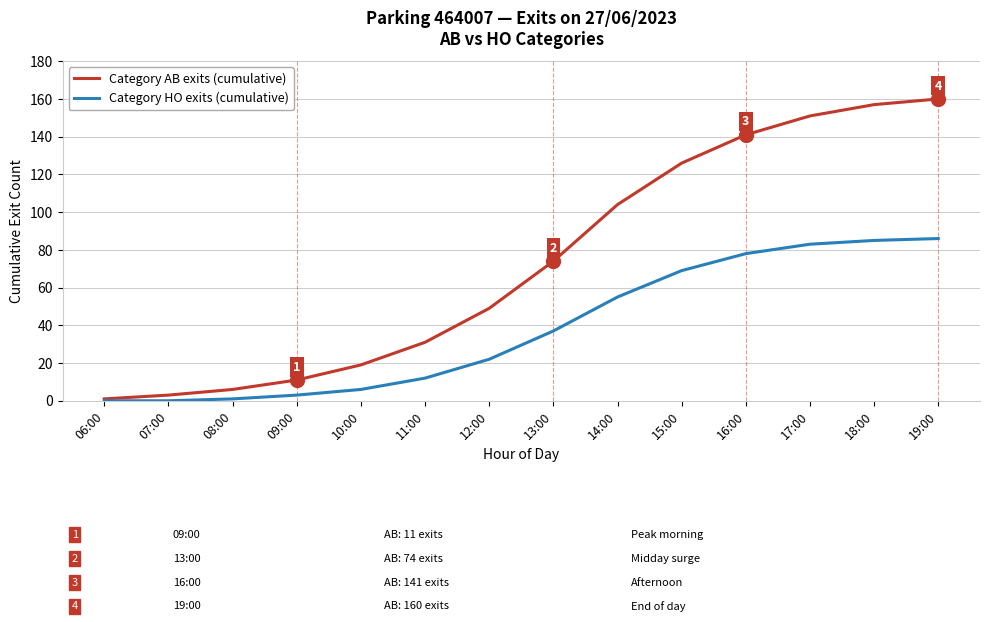

List the series in order of their overall mean, lowest first.

Category HO exits (cumulative), Category AB exits (cumulative)